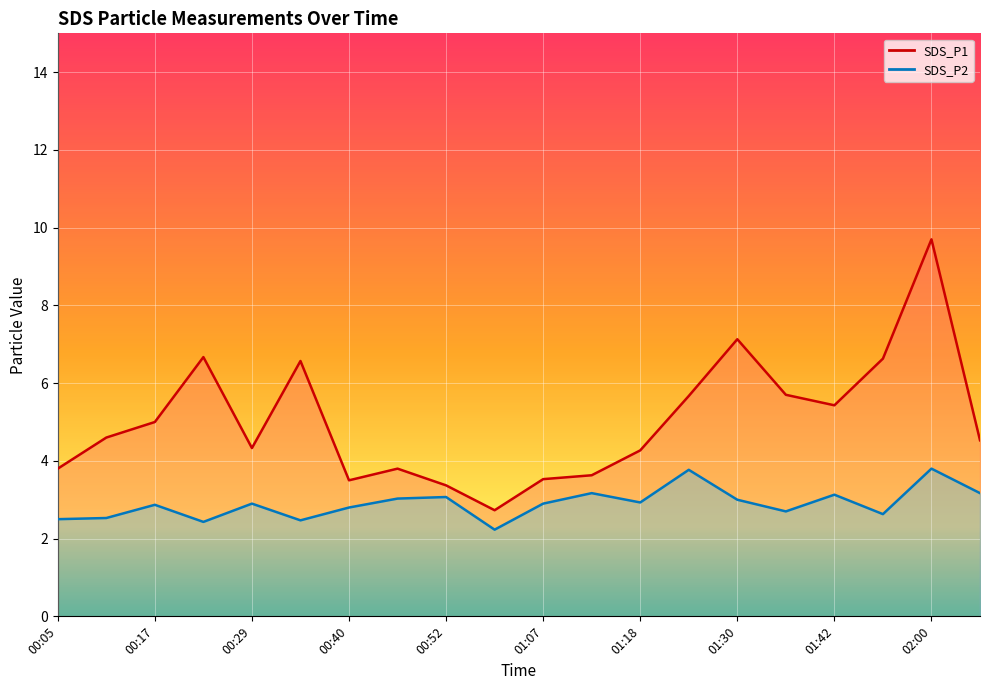

What value does the SDS_P1 series have at 01:13?

3.6